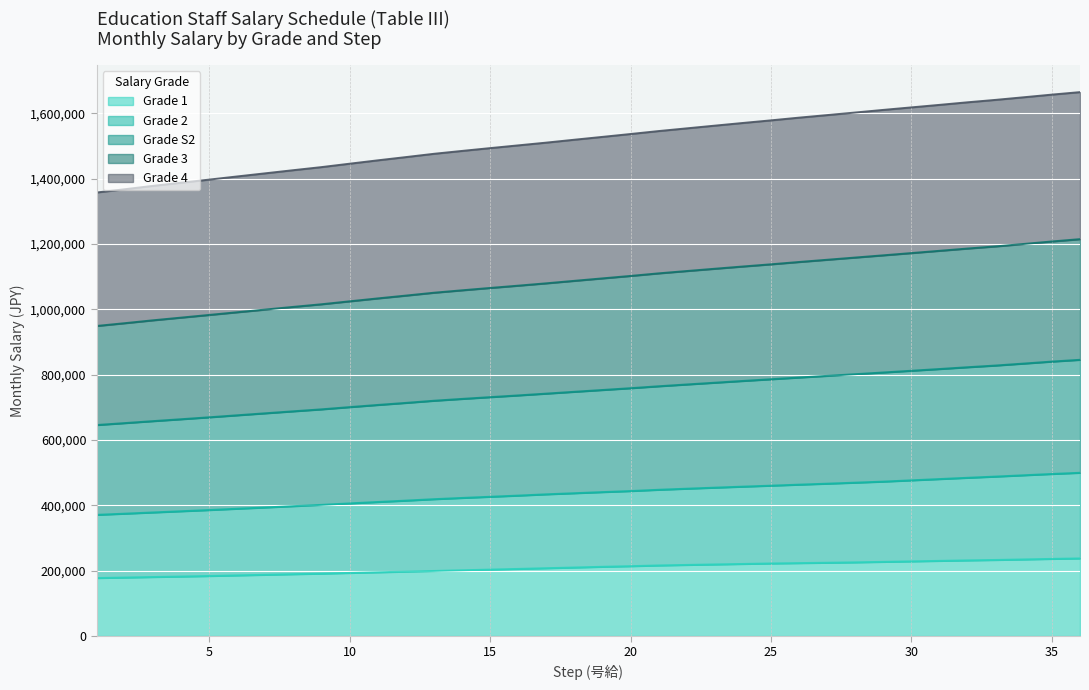

Between 22 and 26, which is larger?

26